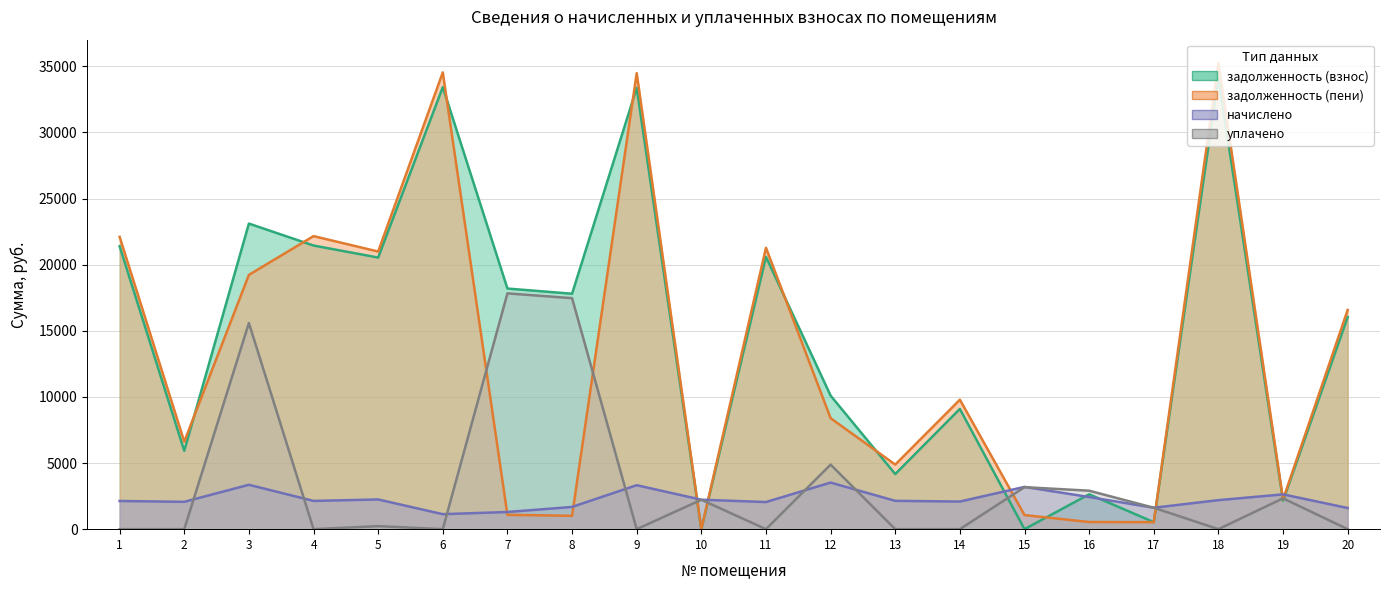

What is the difference between the задолженность (взнос) (линия) values at 14 and 8?

8709.4